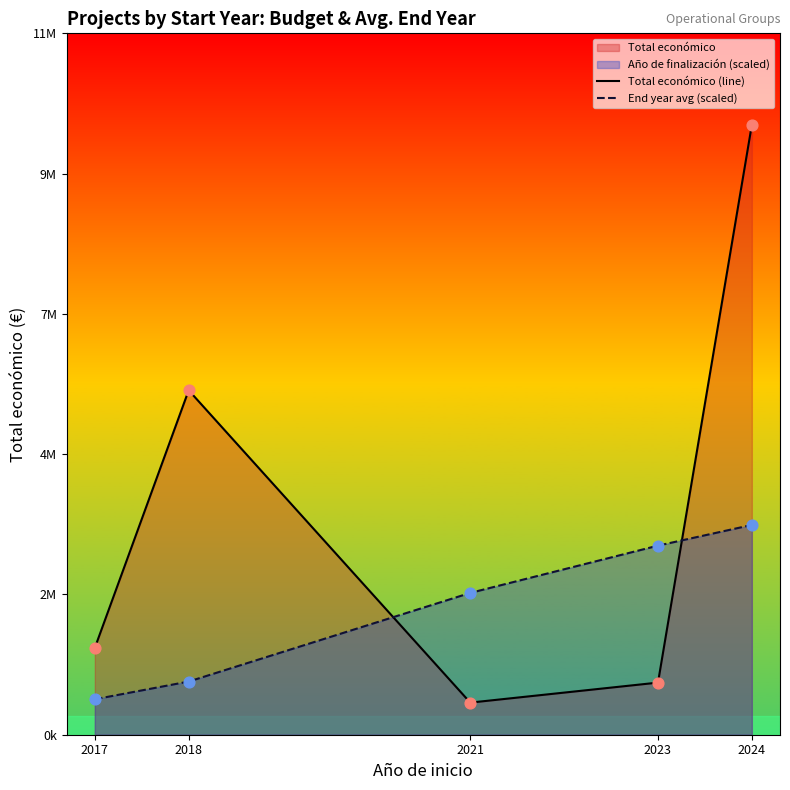

Which series contains the highest Y value?

Total económico (line)